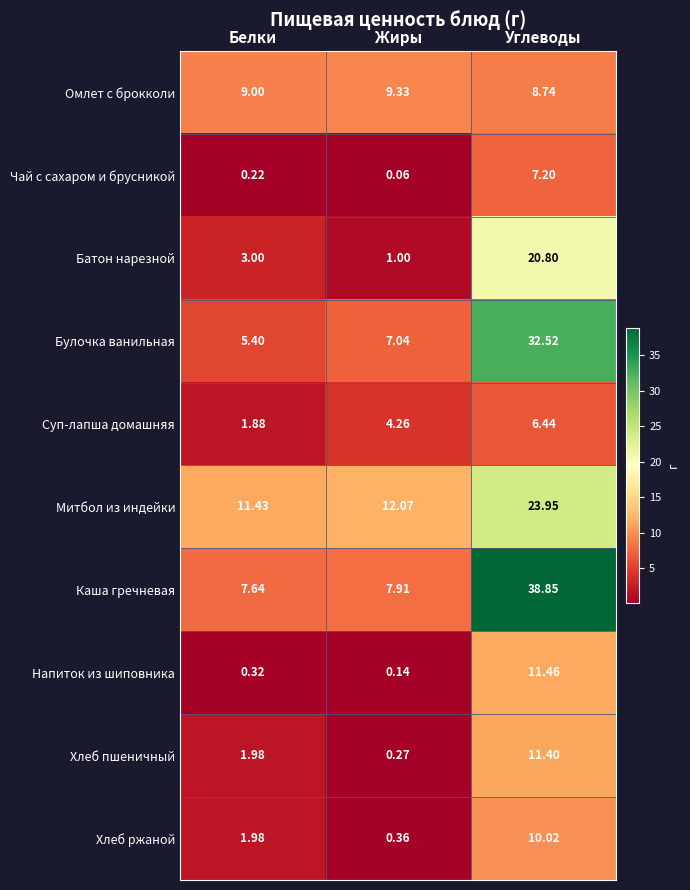

Which series has the widest spread of values?

Каша гречневая